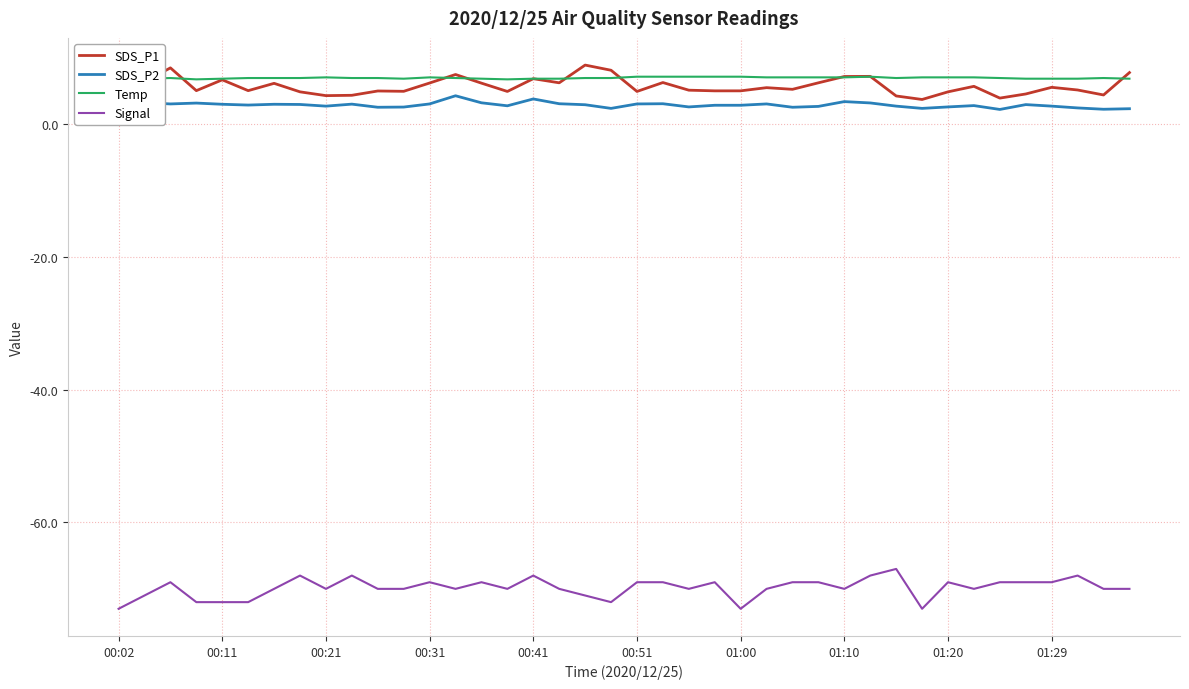

What is the minimum value shown in the chart?

-73.0